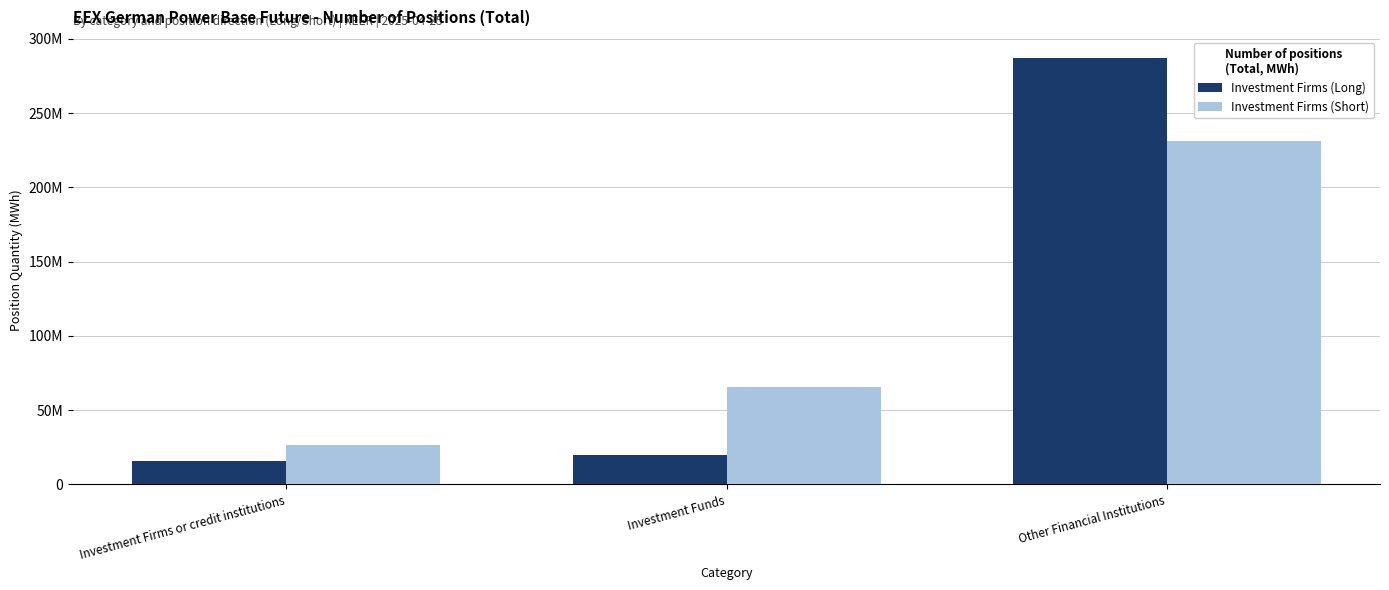

The Investment Firms (Short) series shows 121192575.7 at Other Financial Institutions. True or false?

False